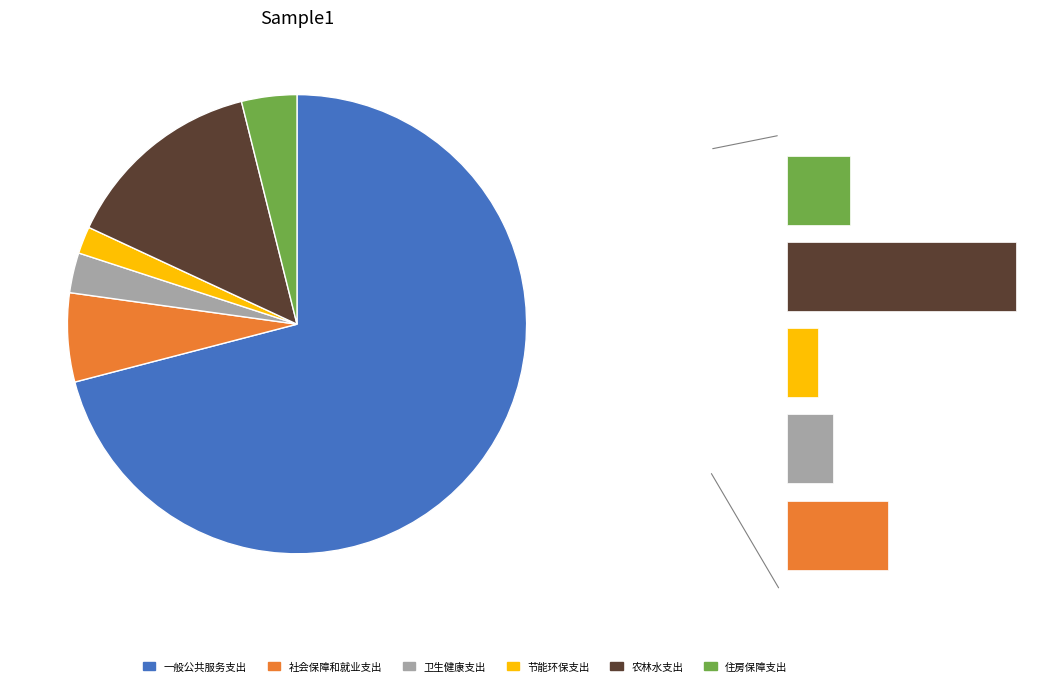

Count the number of slices in the pie.

6